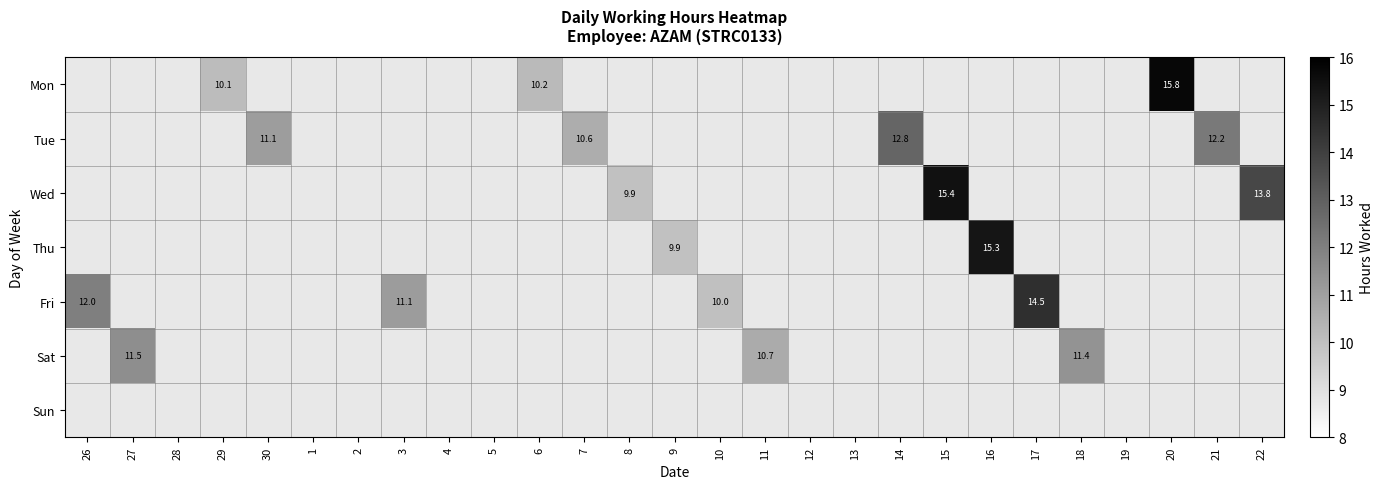

The Tue series shows 12.2 at 21. True or false?

True